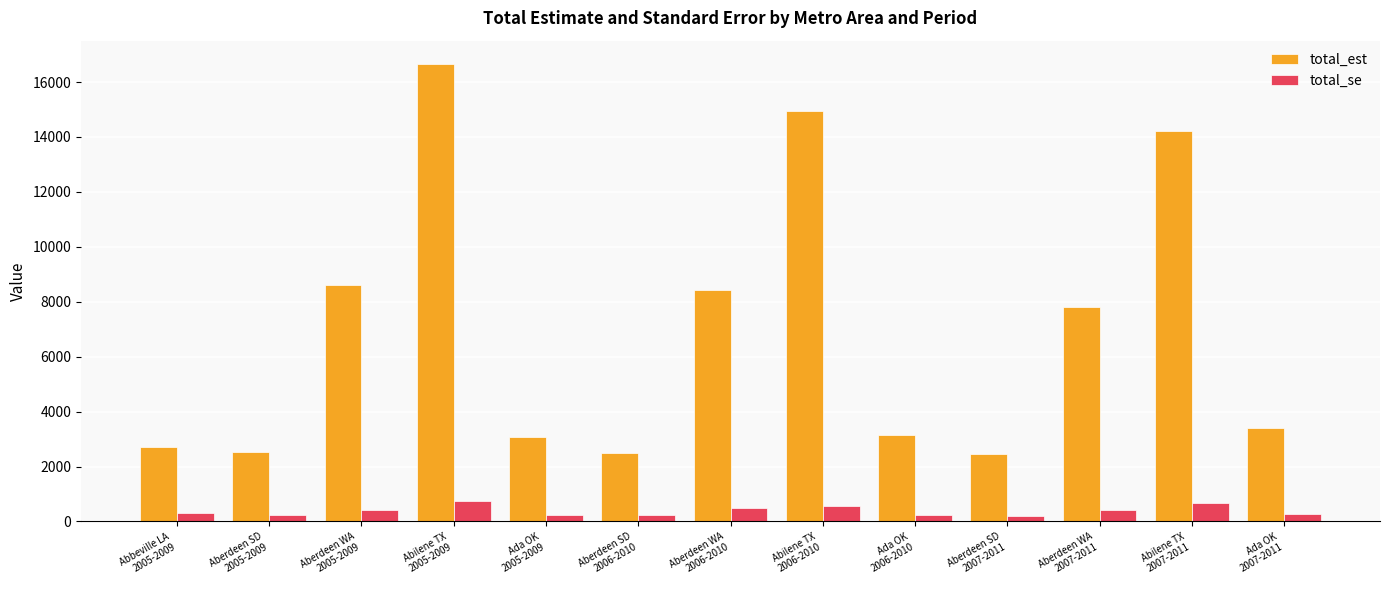

The value of total_est at Abilene TX
2006-2010 is 14933.0. True or false?

True